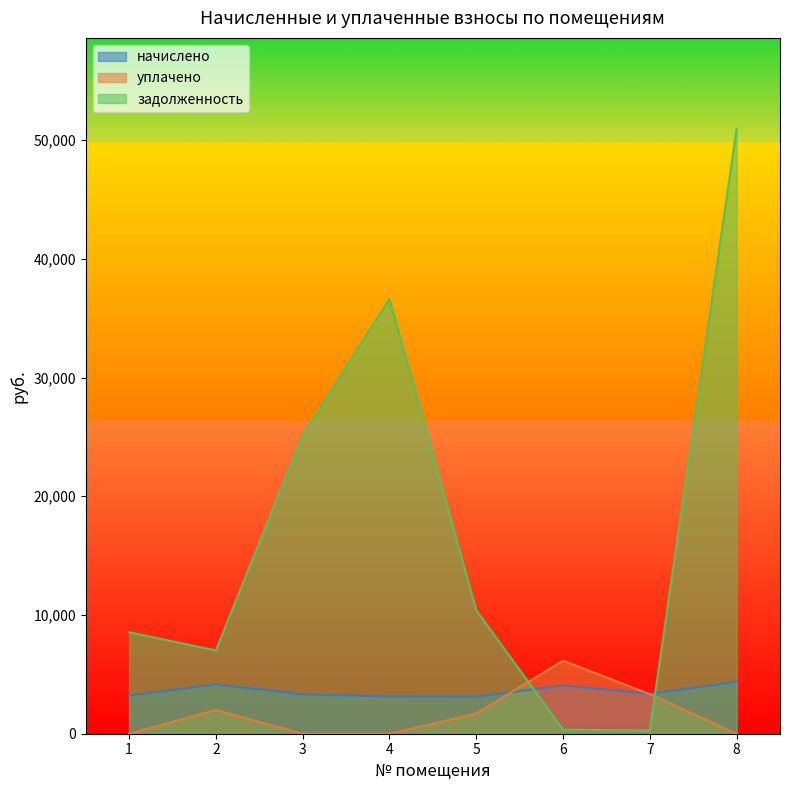

Which series ends up on top after the final intersection of начислено and задолженность?

задолженность